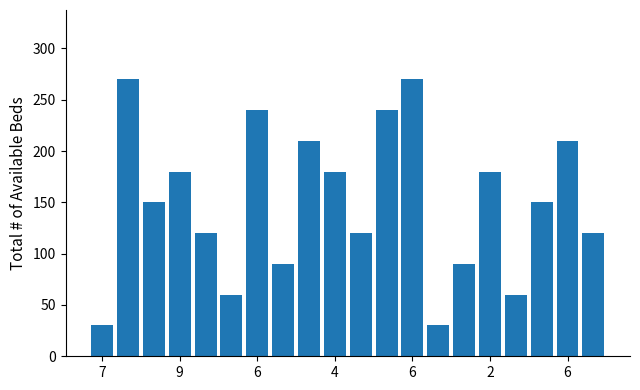

What is the difference between the second highest and second lowest values?

240